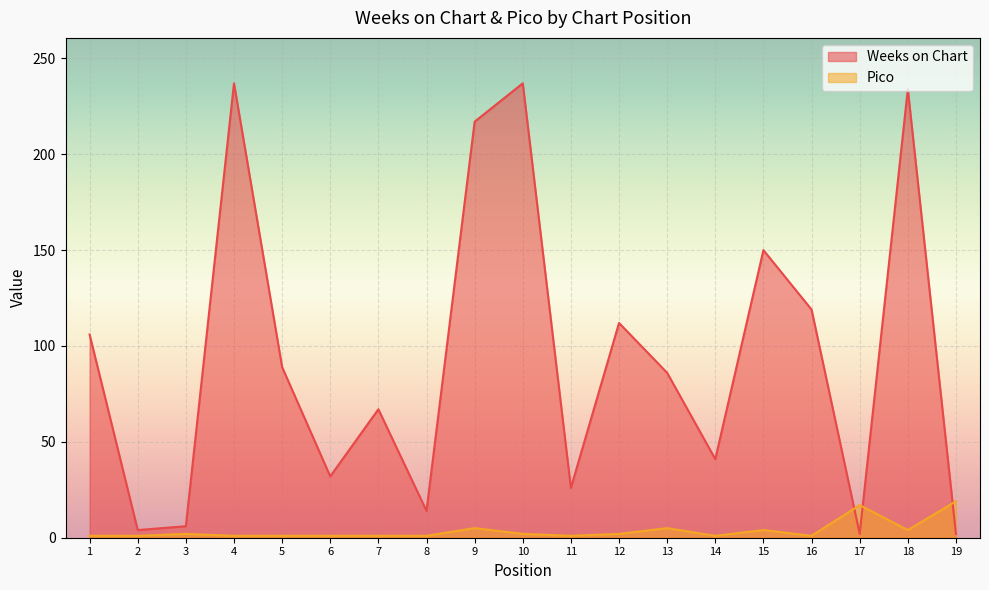

At 9, list the series in order from smallest to largest.

Pico, Weeks on Chart